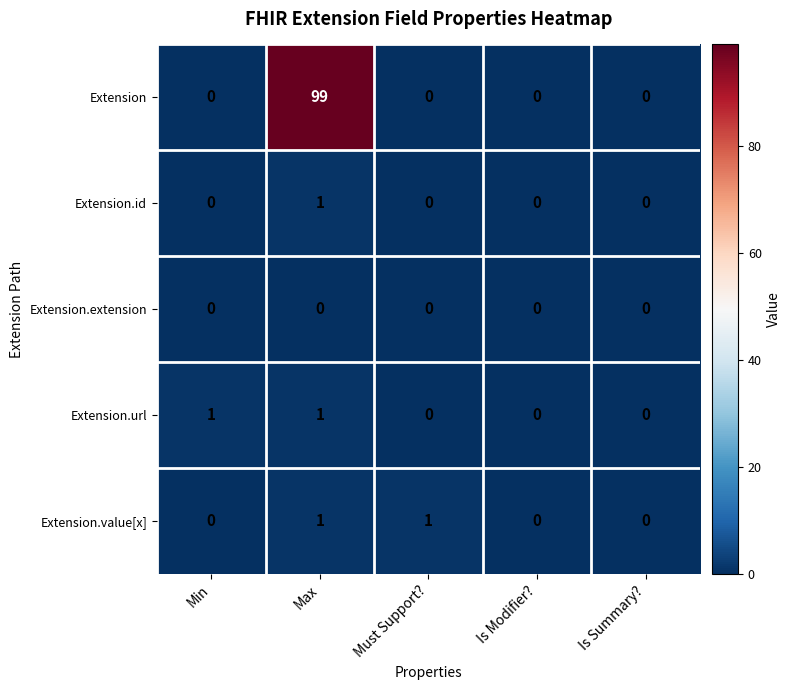

Reading left to right, extract all data points from this chart.

Extension: Min=0	Max=99	Must Support?=0	Is Modifier?=0	Is Summary?=0
Extension.id: Min=0	Max=1	Must Support?=0	Is Modifier?=0	Is Summary?=0
Extension.extension: Min=0	Max=0	Must Support?=0	Is Modifier?=0	Is Summary?=0
Extension.url: Min=1	Max=1	Must Support?=0	Is Modifier?=0	Is Summary?=0
Extension.value[x]: Min=0	Max=1	Must Support?=1	Is Modifier?=0	Is Summary?=0